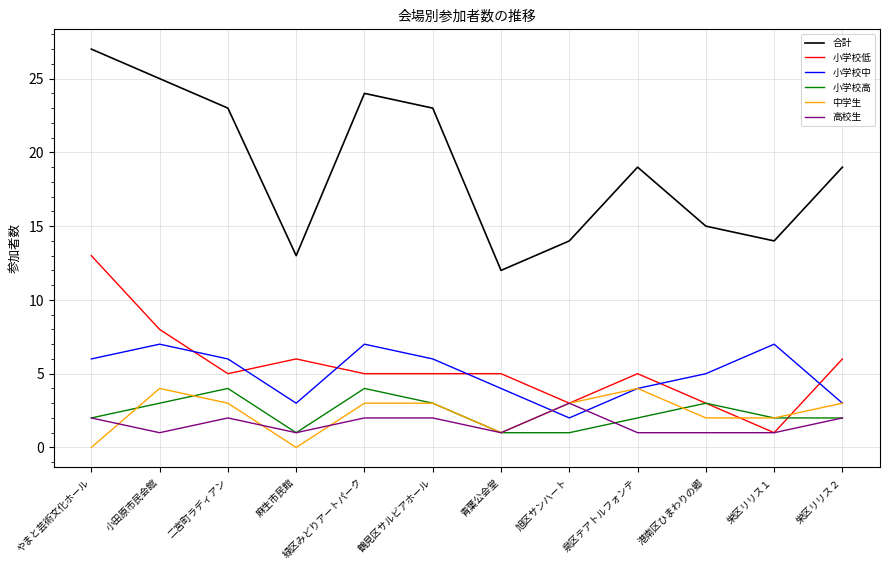

What is the sum of all 合計 values?

228